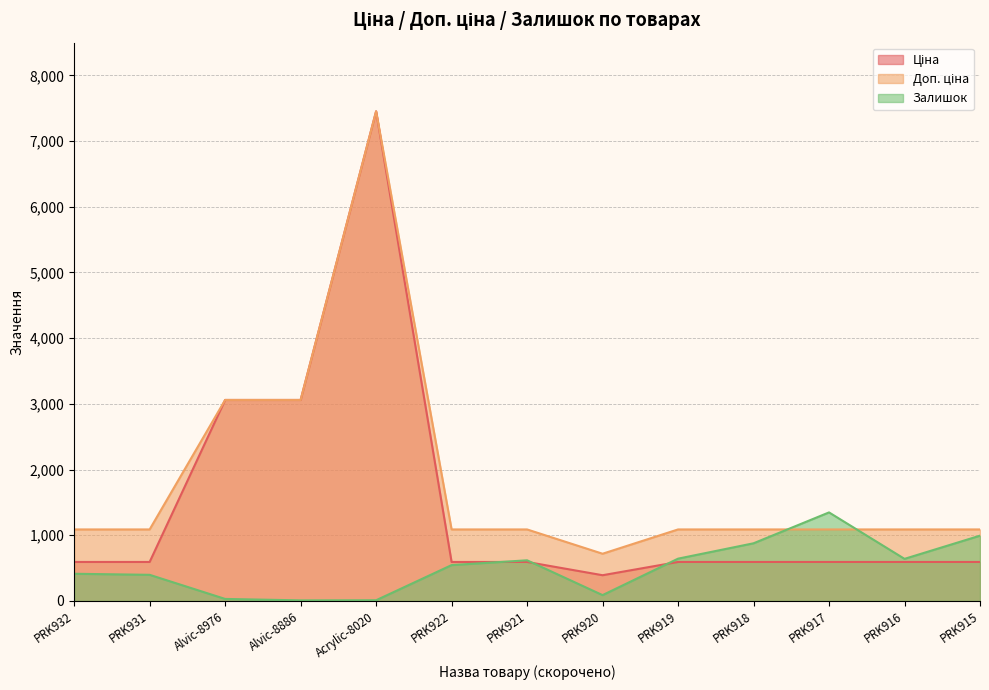

What is the sum of the Ціна values at PRK918 and PRK915?

1187.6